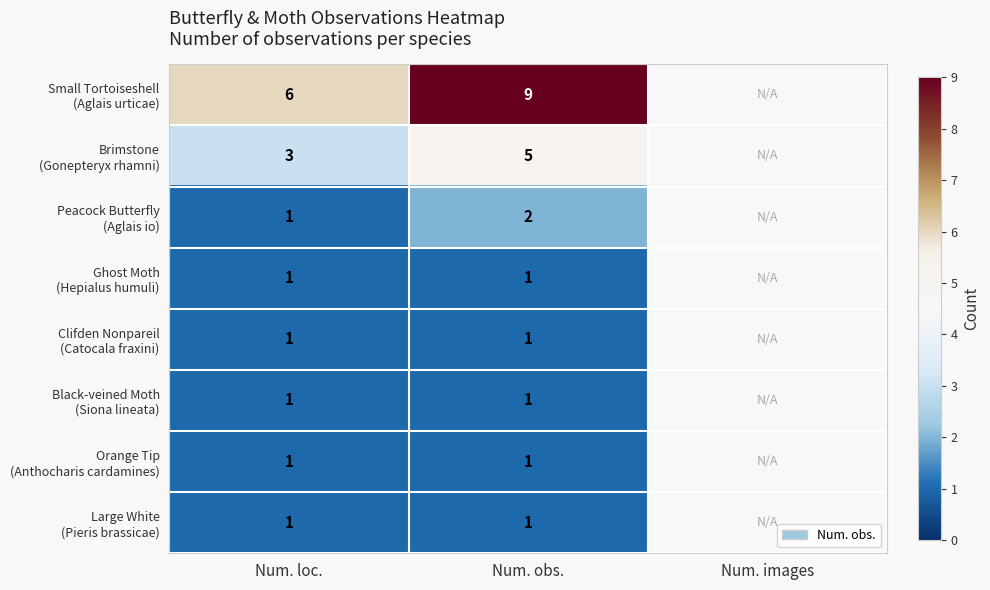

Count the number of data series in this chart.

8